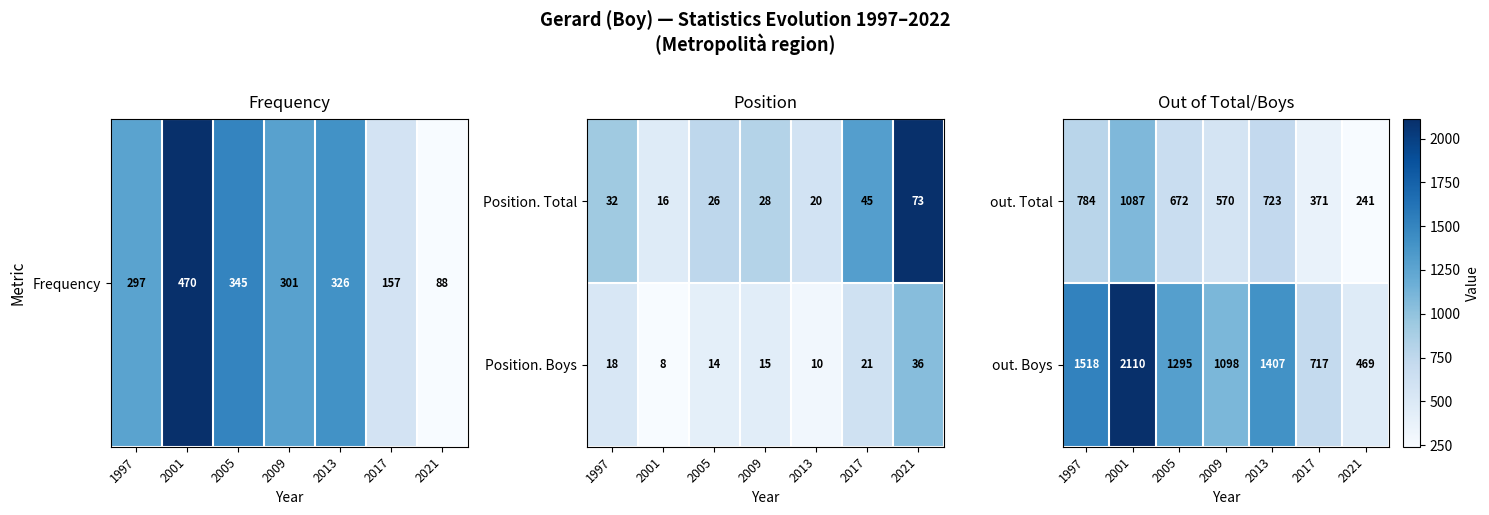

What is the average value of the out. Boys series?

1231